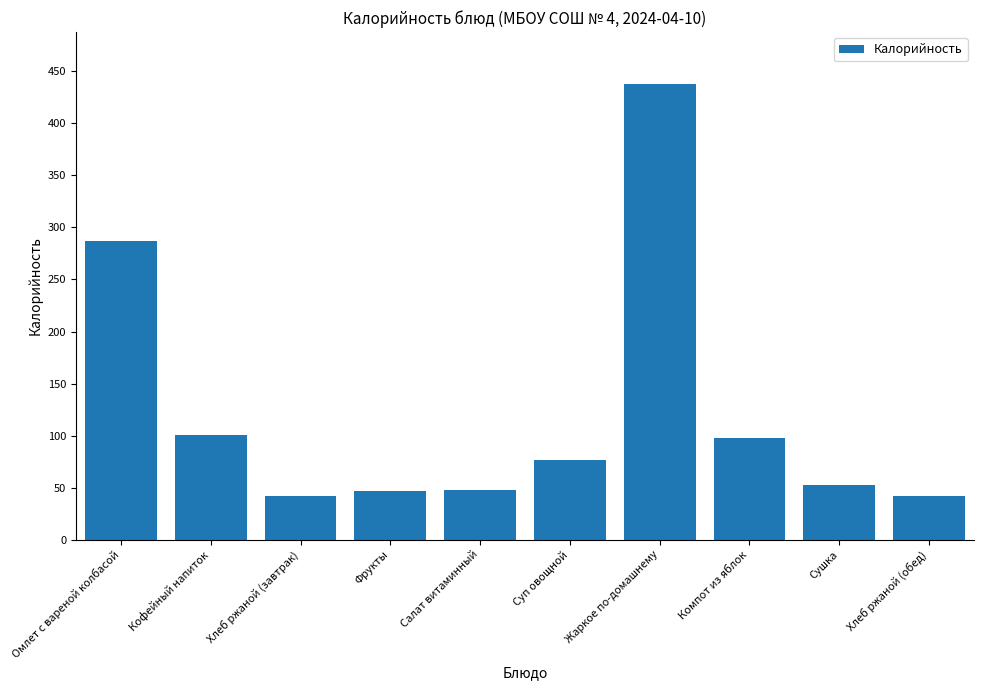

At which label does the data first exceed 76?

Омлет с вареной колбасой